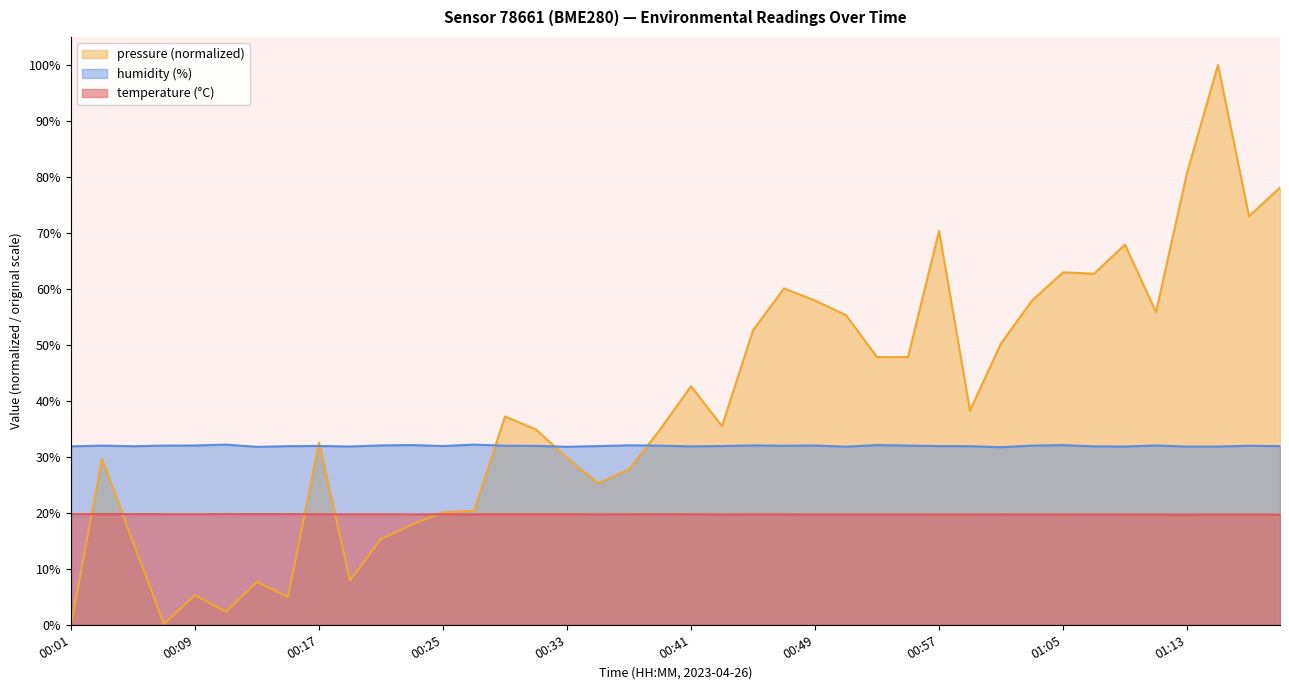

Where is humidity nearest to the value 31?

01:01